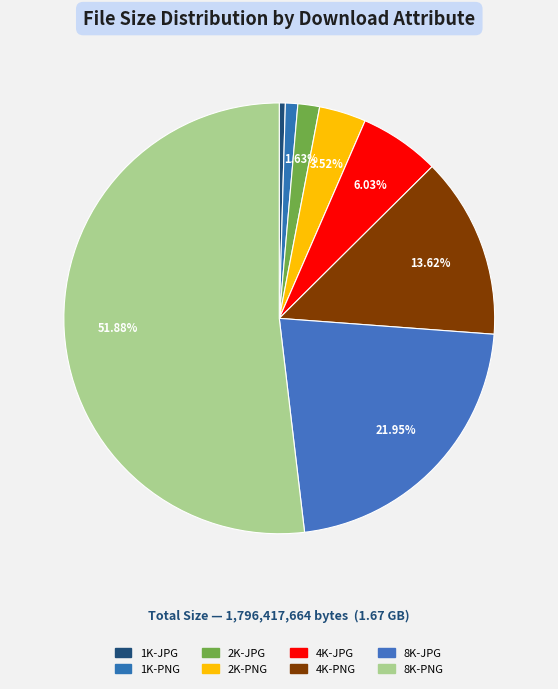

Is it true that 8K-PNG is 46% of the pie?

False